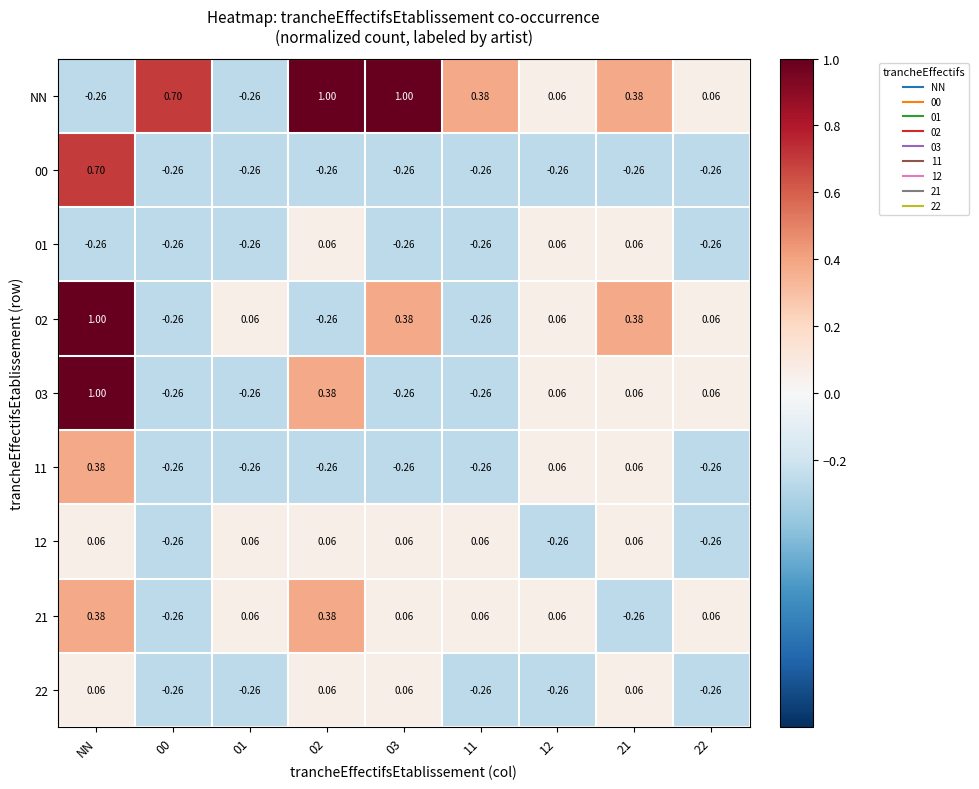

At which category is the sum across all series the highest?

NN